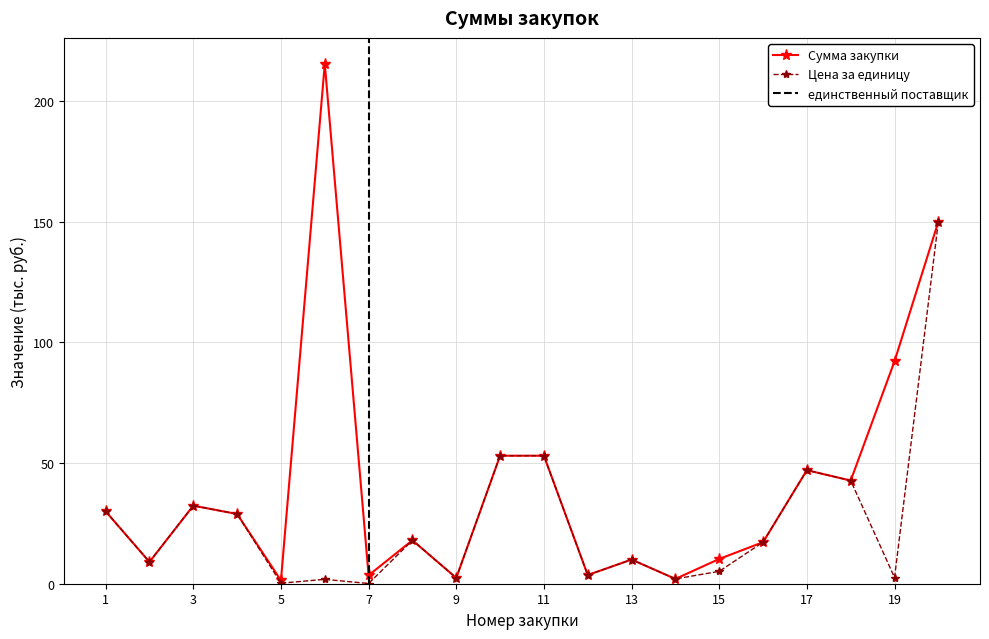

What is the value of the Сумма закупки point at the 1st from the left?

30.0